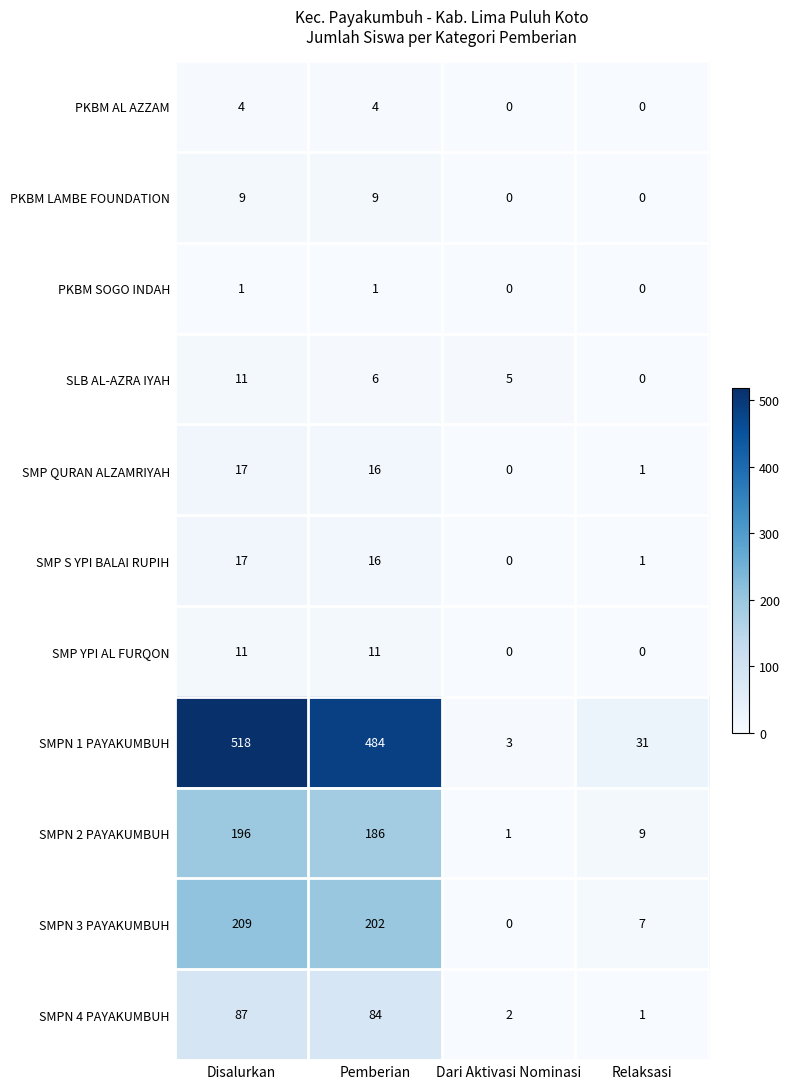

How many data points in SMPN 2 PAYAKUMBUH are less than 186?

2